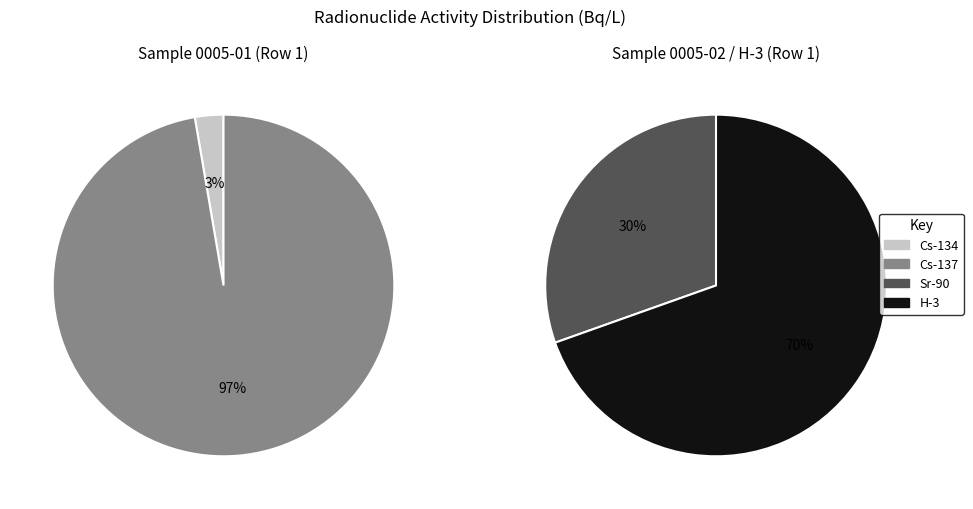

Does any single category account for the majority?

Yes